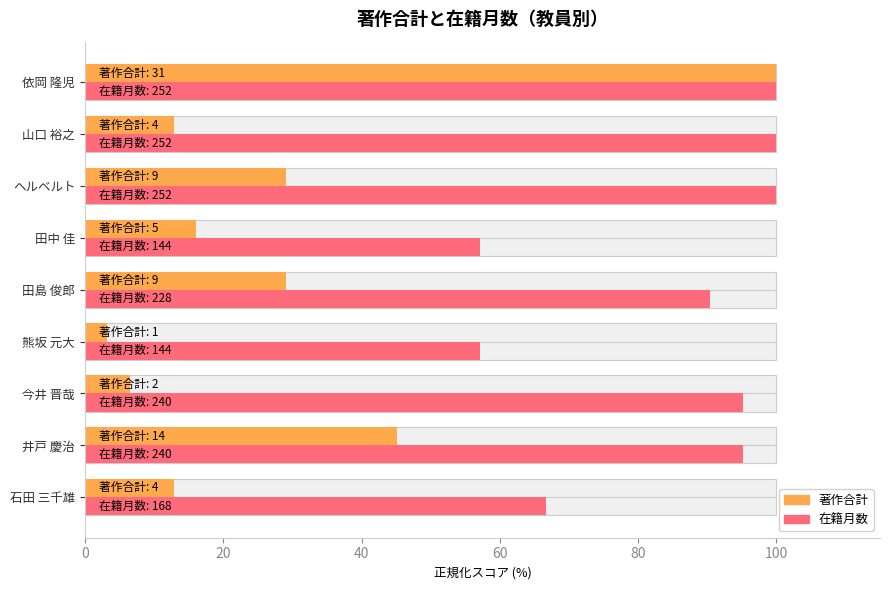

Does the chart contain stacked bars?

No